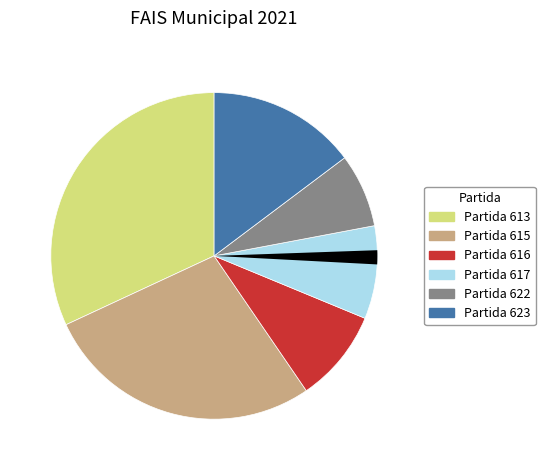

Is there any slice that represents more than half of the pie?

No